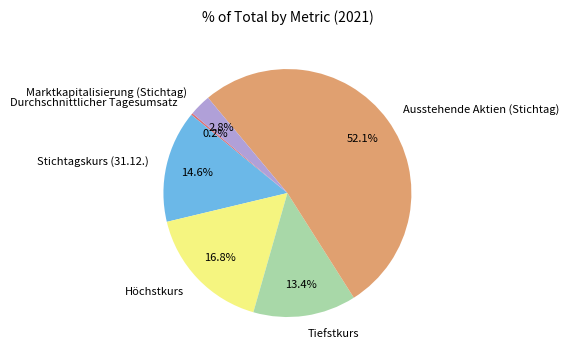

Is there any slice that represents more than half of the pie?

Yes